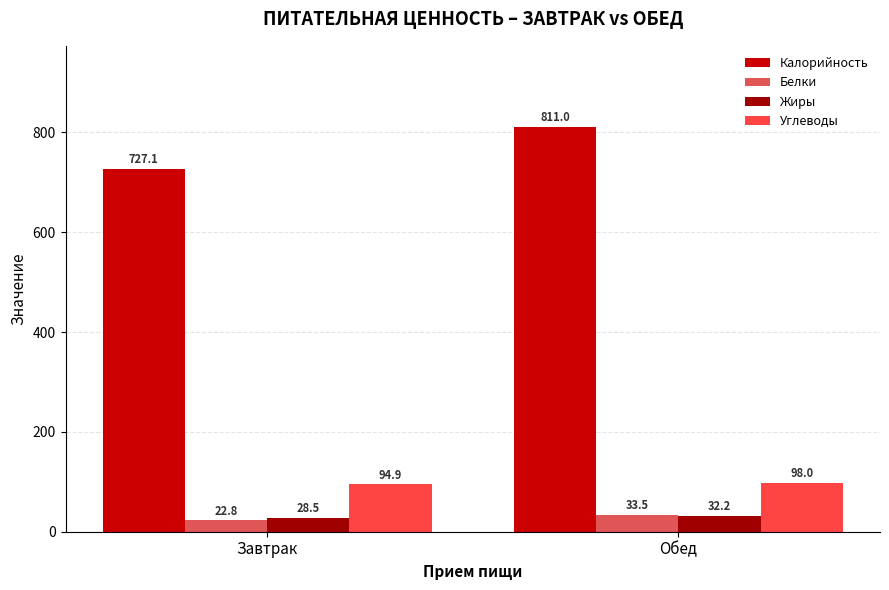

Which category has the lowest value in the Углеводы series?

Завтрак